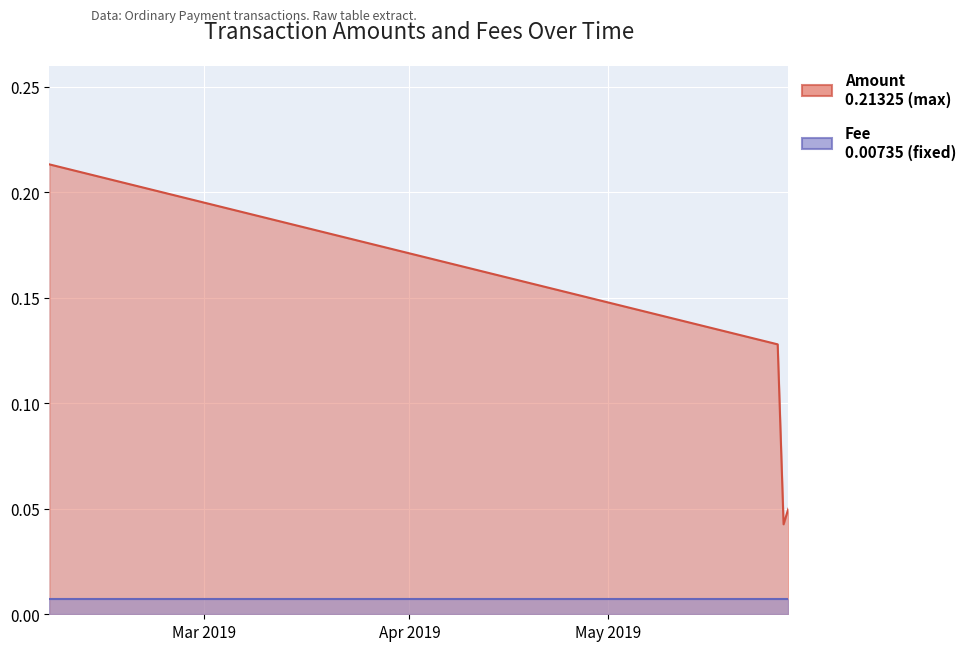

List the labels in order of value, smallest first.

2019-05-27 09:28:43, 2019-05-28 02:40:34, 2019-05-26 12:09:20, 2019-02-05 17:21:40